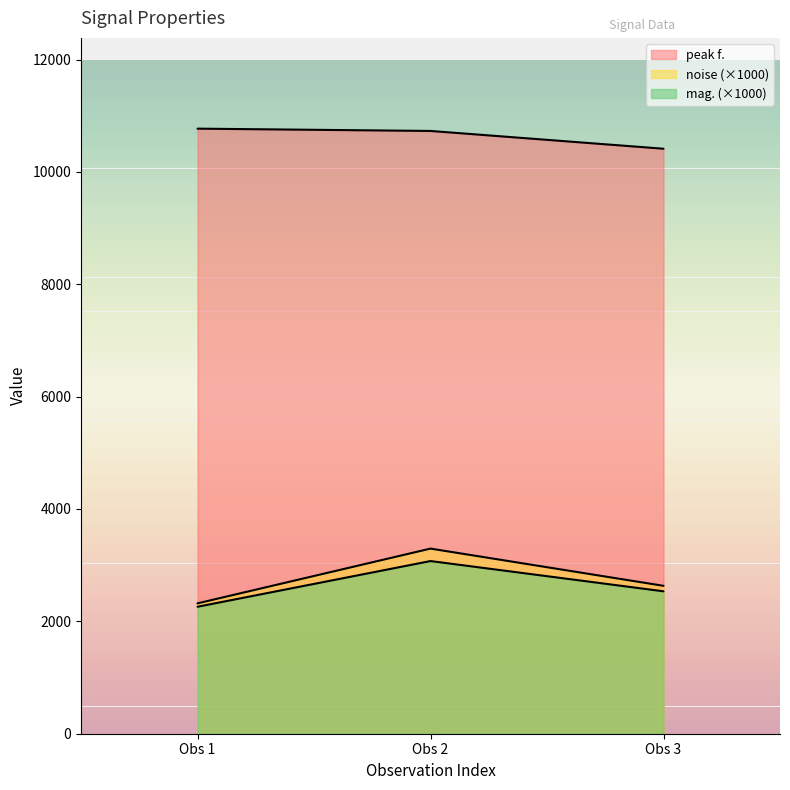

What is the average value of the noise series?

2749.2